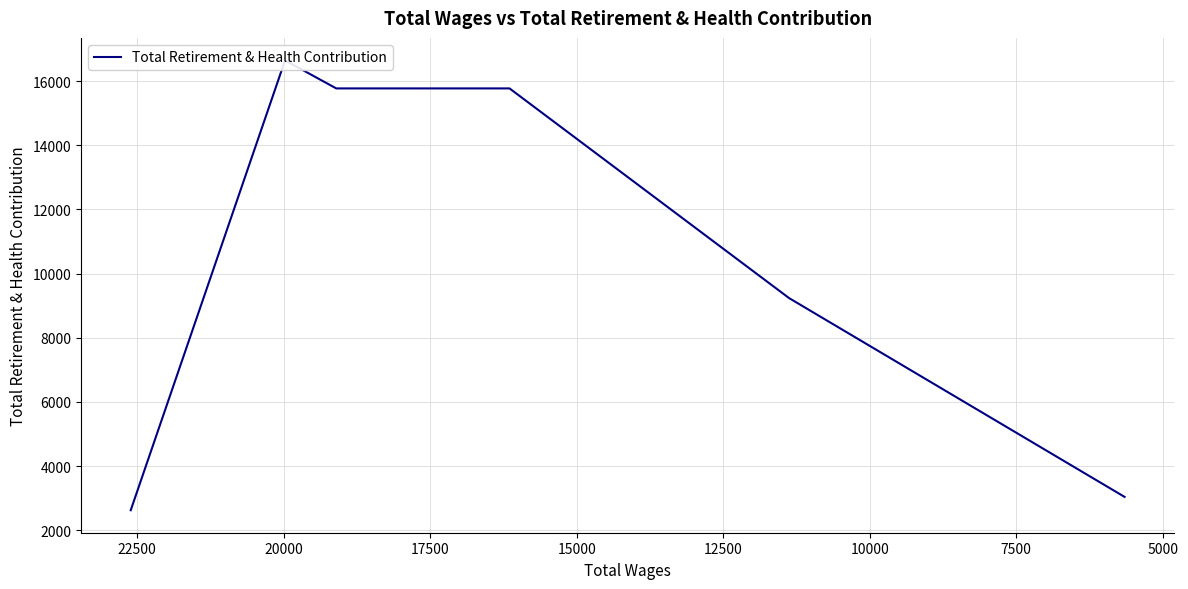

What is the value of the 5th point from the left?

9237